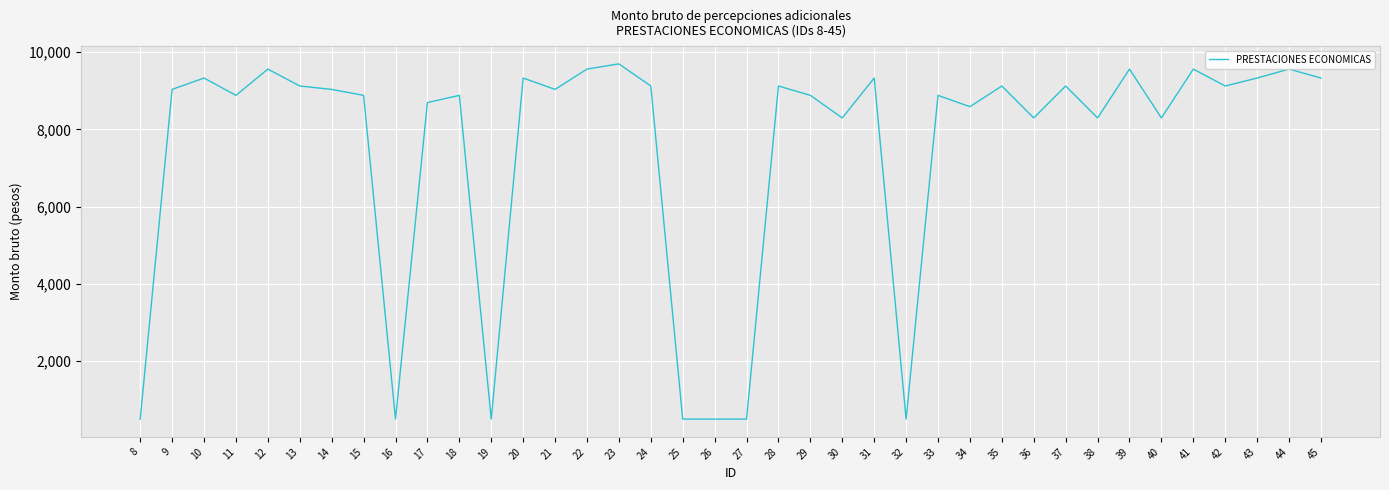

The value at 23 is 9698. True or false?

True